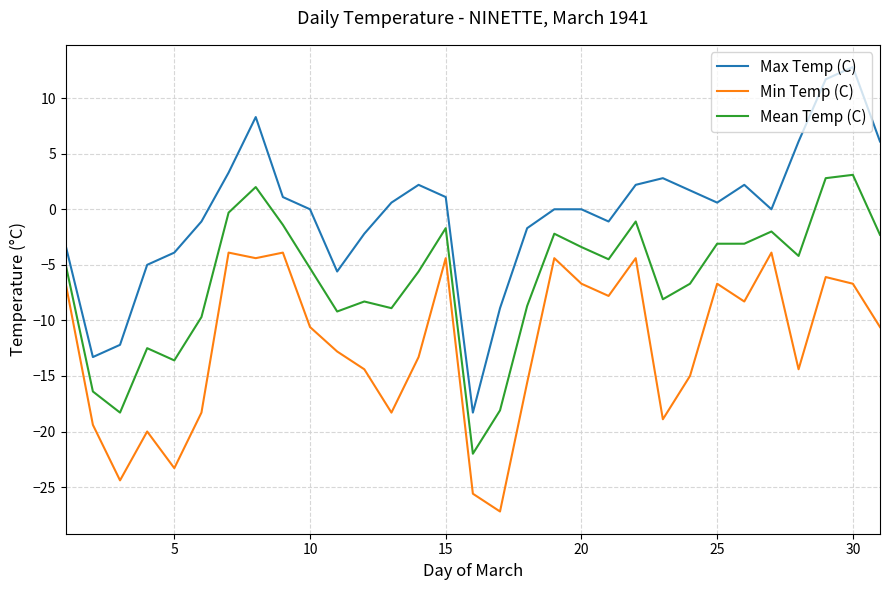

Rank the series by their average value, from lowest to highest.

Min Temp (C), Mean Temp (C), Max Temp (C)